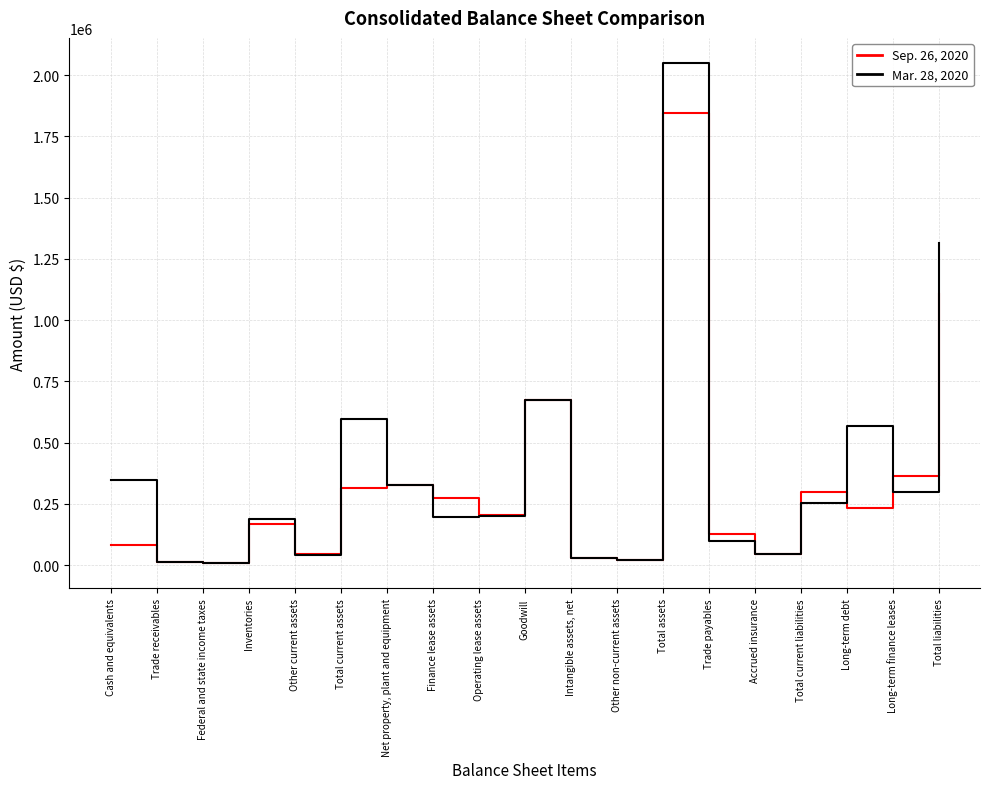

True or false: Mar. 28, 2020 has more than 2 interior local peaks.

True